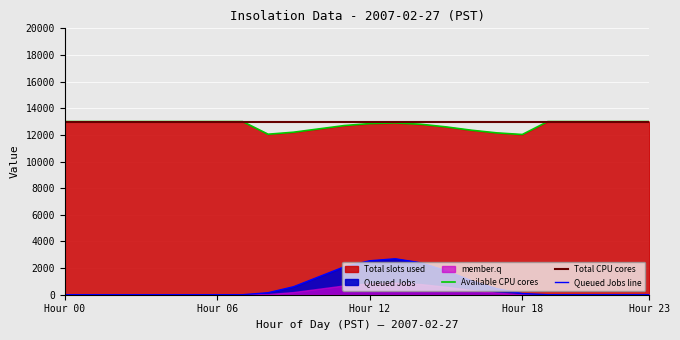

Which has a higher value, 21 or 11?

21